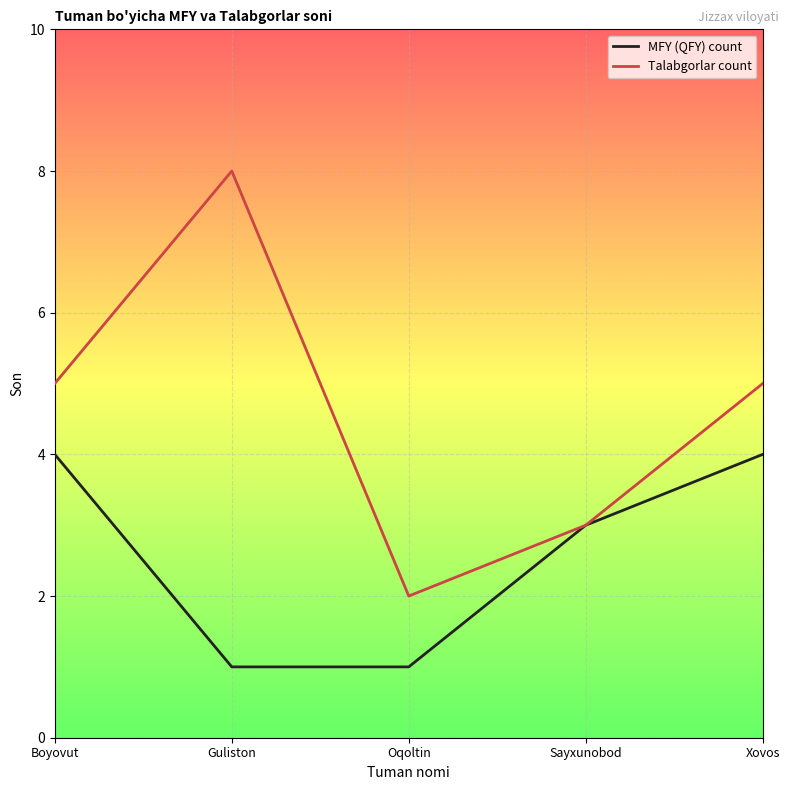

Does the chart have visible grid lines?

Yes